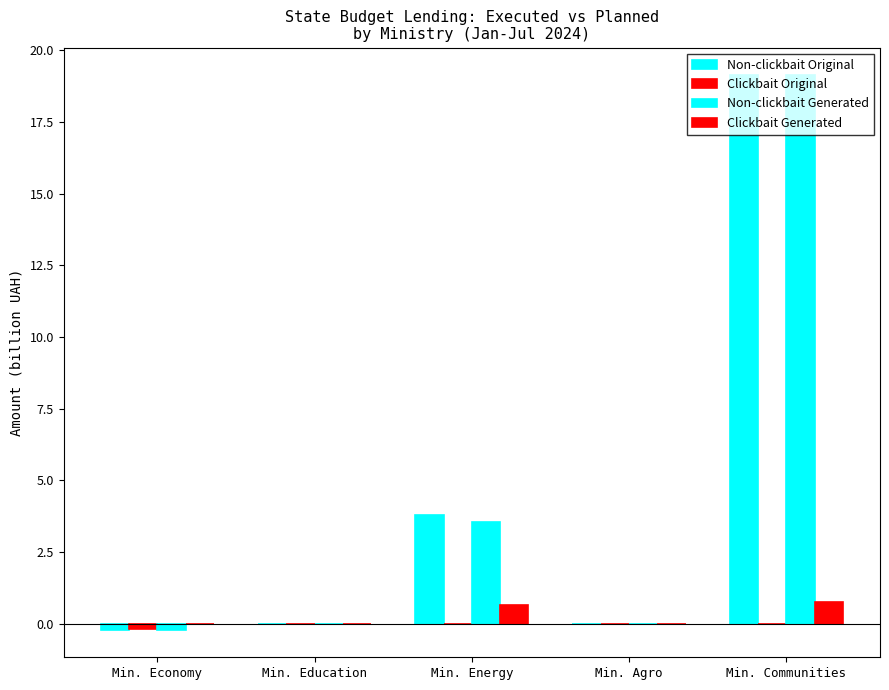

The Non-clickbait Original series shows -0.2 at Min. Economy. True or false?

True